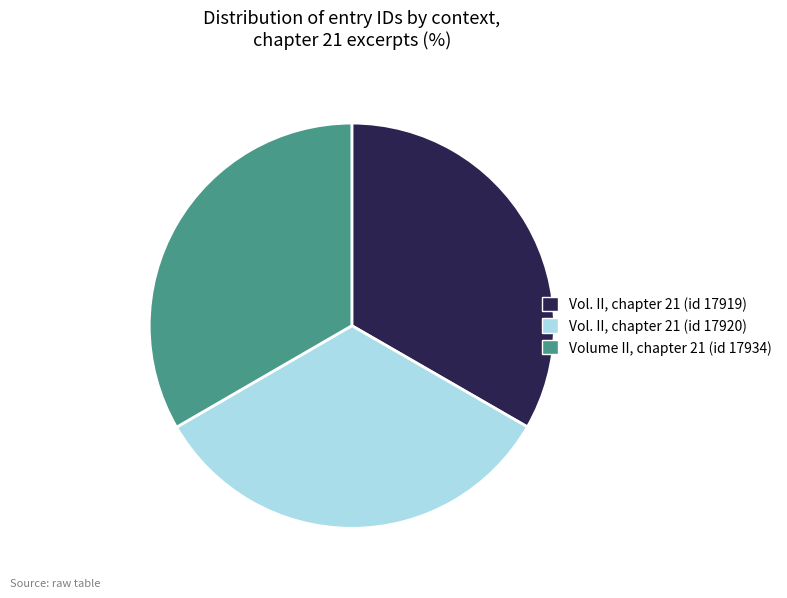

Is the sum of Vol. II, chapter 21 (id 17920) and Vol. II, chapter 21 (id 17919) greater than half?

Yes